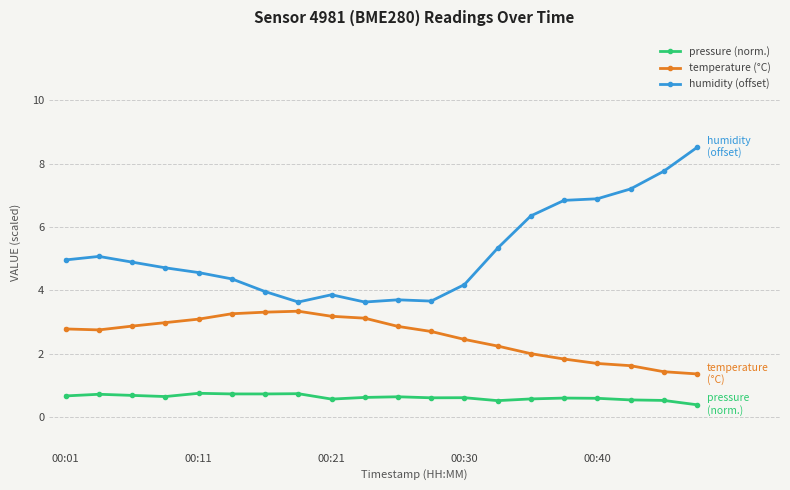

What are all the series names shown in the legend?

pressure (norm.), temperature (°C), humidity (offset)